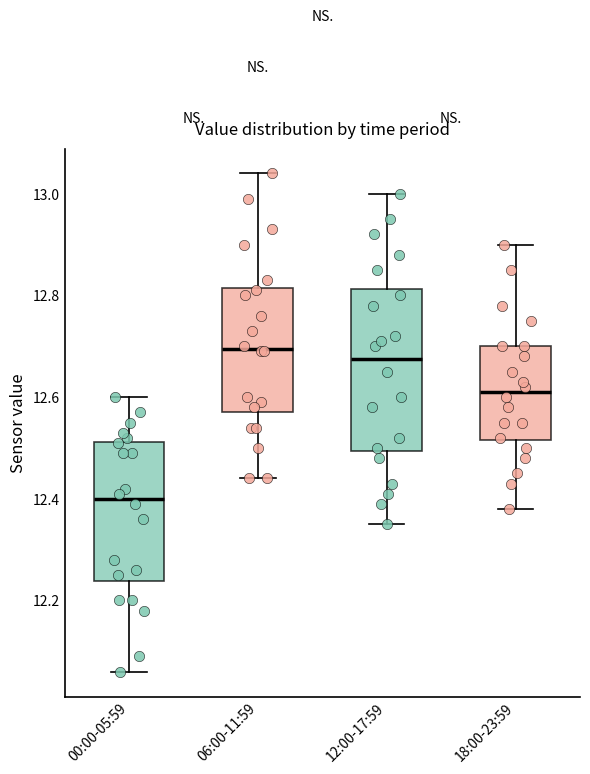

Reading left to right, read every box against the y-axis: the position of its median line, the range the box covers, and the ends of its whiskers. The values are not printed on the chart, so give them approximately, as read against the axis.

00:00-05:59: median 12.40, box 12.24 to 12.52, whiskers 12.06 to 12.60
06:00-11:59: median 12.70, box 12.58 to 12.82, whiskers 12.44 to 13.04
12:00-17:59: median 12.68, box 12.50 to 12.82, whiskers 12.36 to 13.00
18:00-23:59: median 12.62, box 12.52 to 12.70, whiskers 12.38 to 12.90